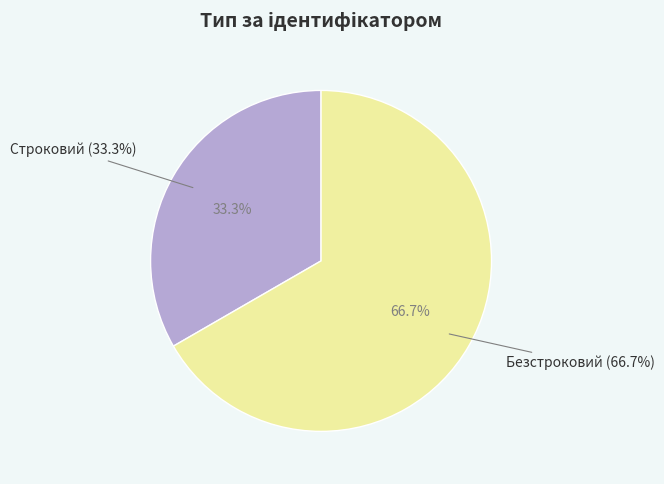

What percentage do Безстроковий and Строковий together represent?

100.0%